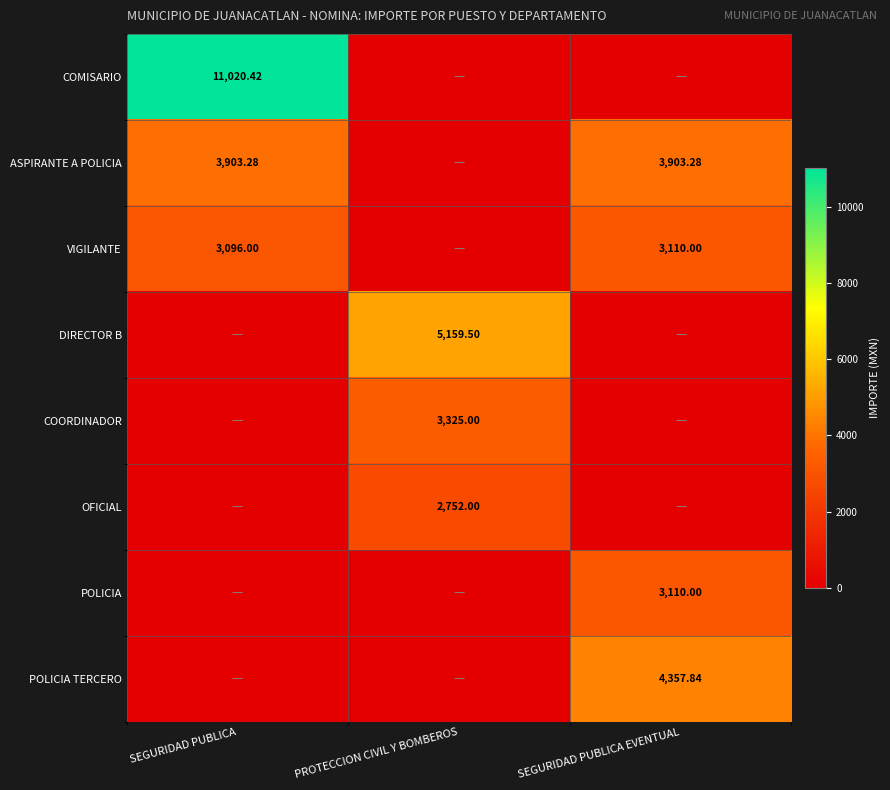

Rank the series by their maximum value, from highest to lowest.

COMISARIO, DIRECTOR B, POLICIA TERCERO, ASPIRANTE A POLICIA, COORDINADOR, VIGILANTE, POLICIA, OFICIAL